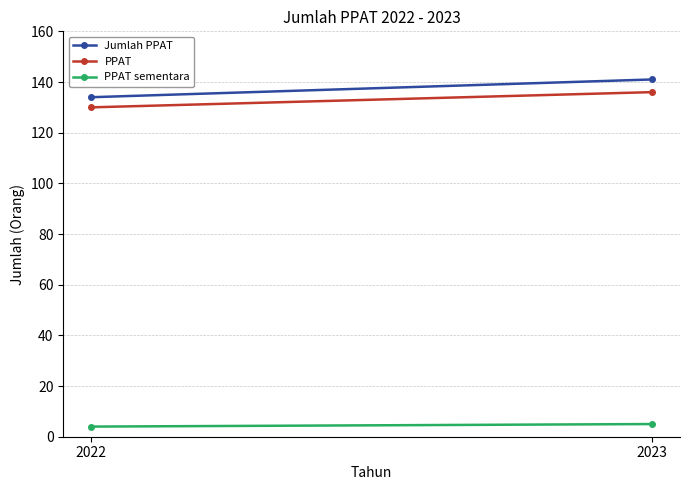

Is the value of Jumlah PPAT at 2023 greater than the value of PPAT sementara at 2023?

Yes